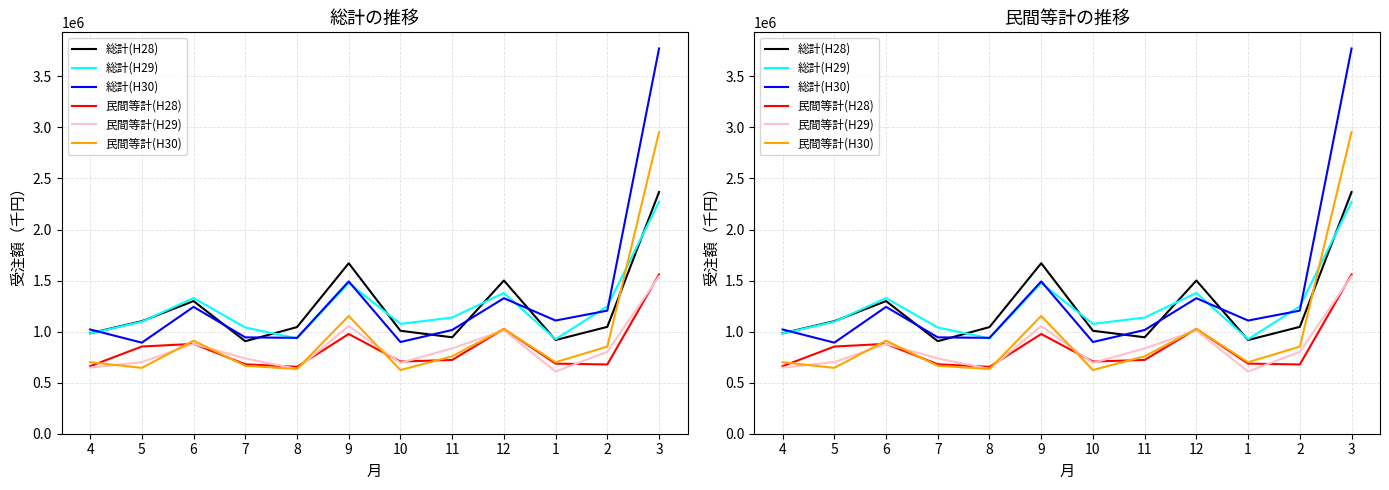

True or false: 民間等計(H30) and 民間等計(H28) intersect in this chart.

True